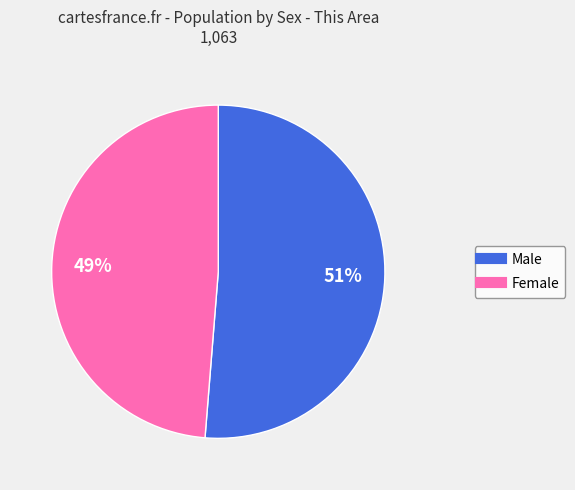

The Male slice represents 45% of the pie. True or false?

False